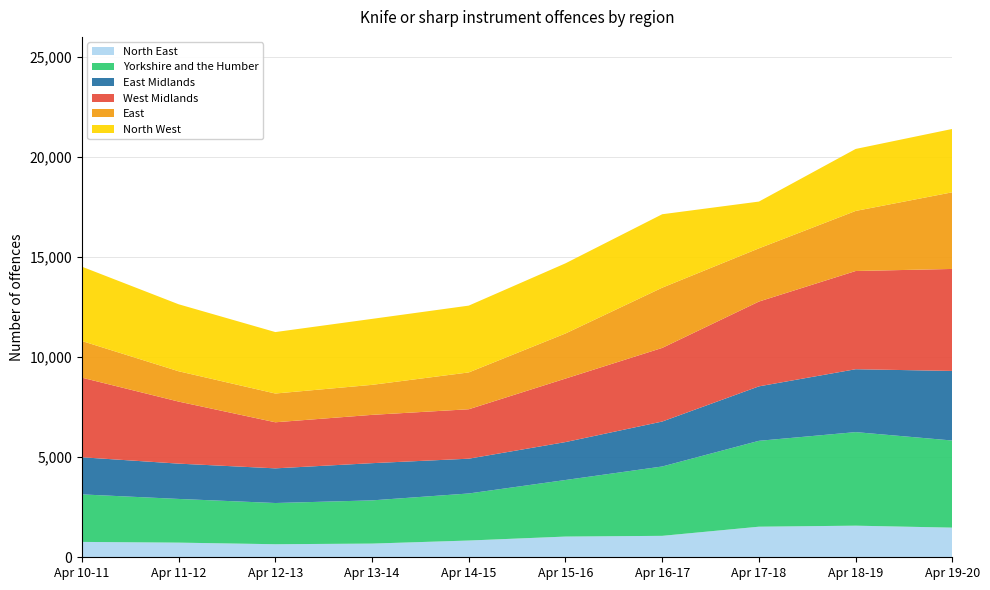

Reading left to right, what are all the values shown in this chart?

North East: 768	732	652	684	837	1035	1071	1528	1579	1481
Yorkshire and the Humber: 2374	2183	2059	2159	2351	2826	3465	4291	4675	4352
East Midlands: 1855	1764	1732	1859	1738	1895	2246	2721	3142	3477
West Midlands: 3977	3100	2302	2414	2470	3173	3679	4237	4907	5096
East: 1831	1515	1437	1499	1840	2253	3009	2658	3001	3831
North West: 3714	3347	3070	3296	3338	3505	3669	2337	3097	3165